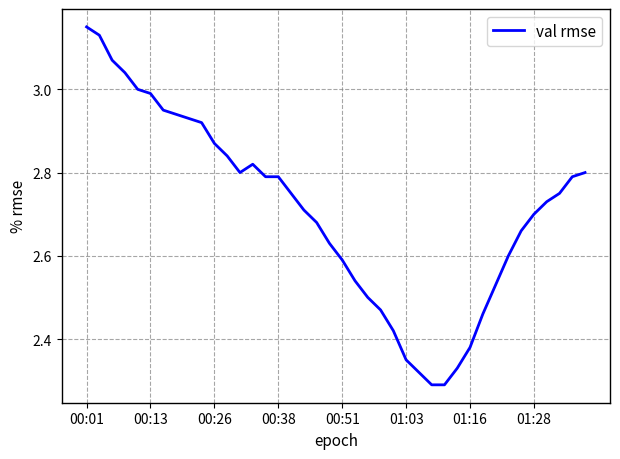

What is the sum of all values?

108.3